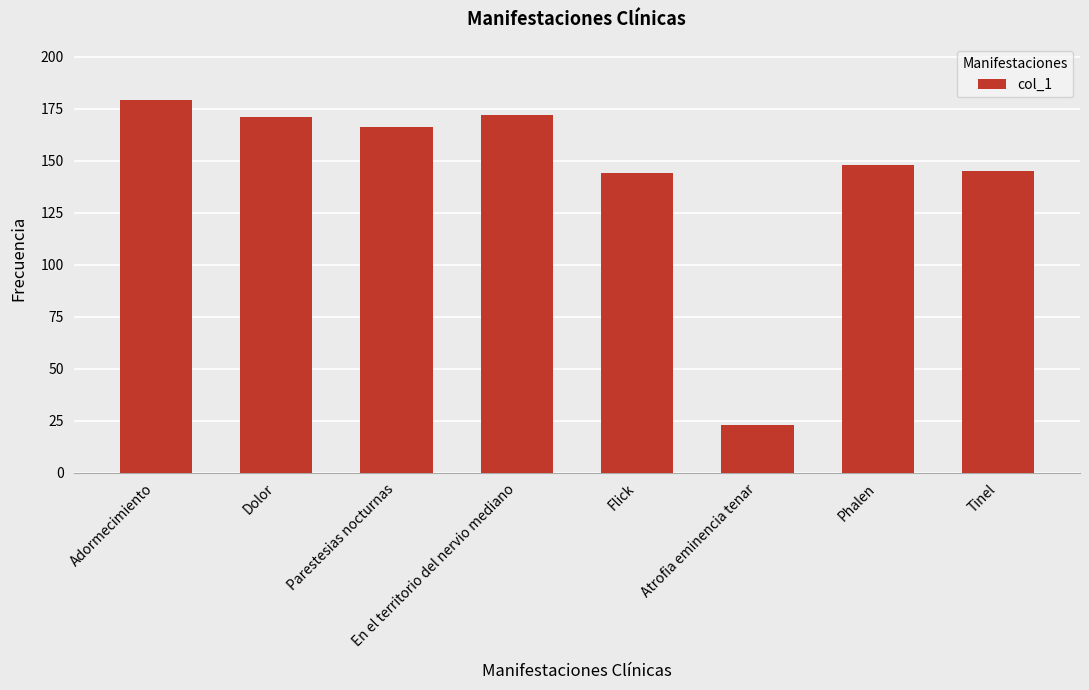

How many bars are there in total?

8